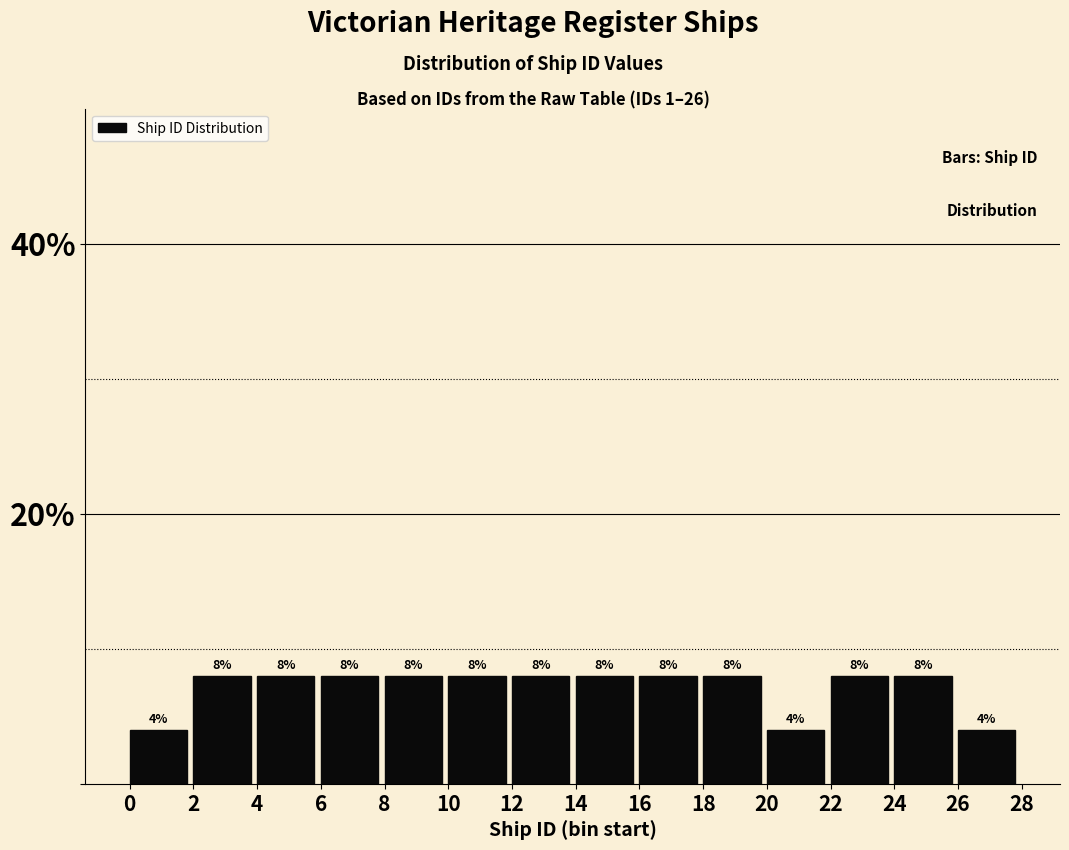

Reading left to right, transcribe this chart: for each bar, give the range it covers on the x-axis and its height.

0 to 2: 4
2 to 4: 8
4 to 6: 8
6 to 8: 8
8 to 10: 8
10 to 12: 8
12 to 14: 8
14 to 16: 8
16 to 18: 8
18 to 20: 8
20 to 22: 4
22 to 24: 8
24 to 26: 8
26 to 28: 4